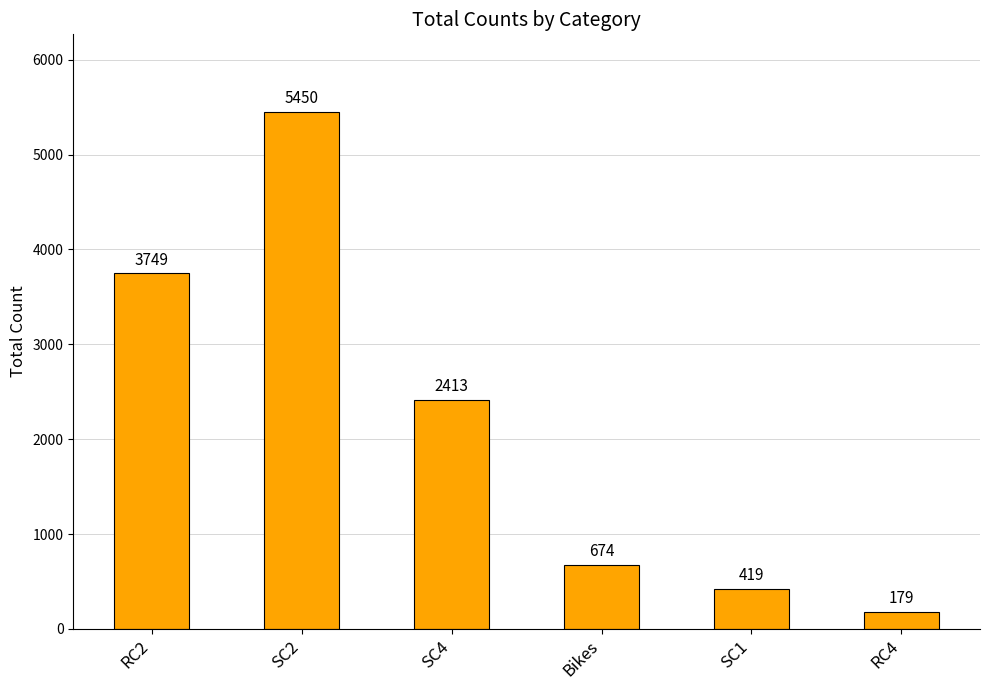

What value does the data have at RC2, to the nearest 50?

3750